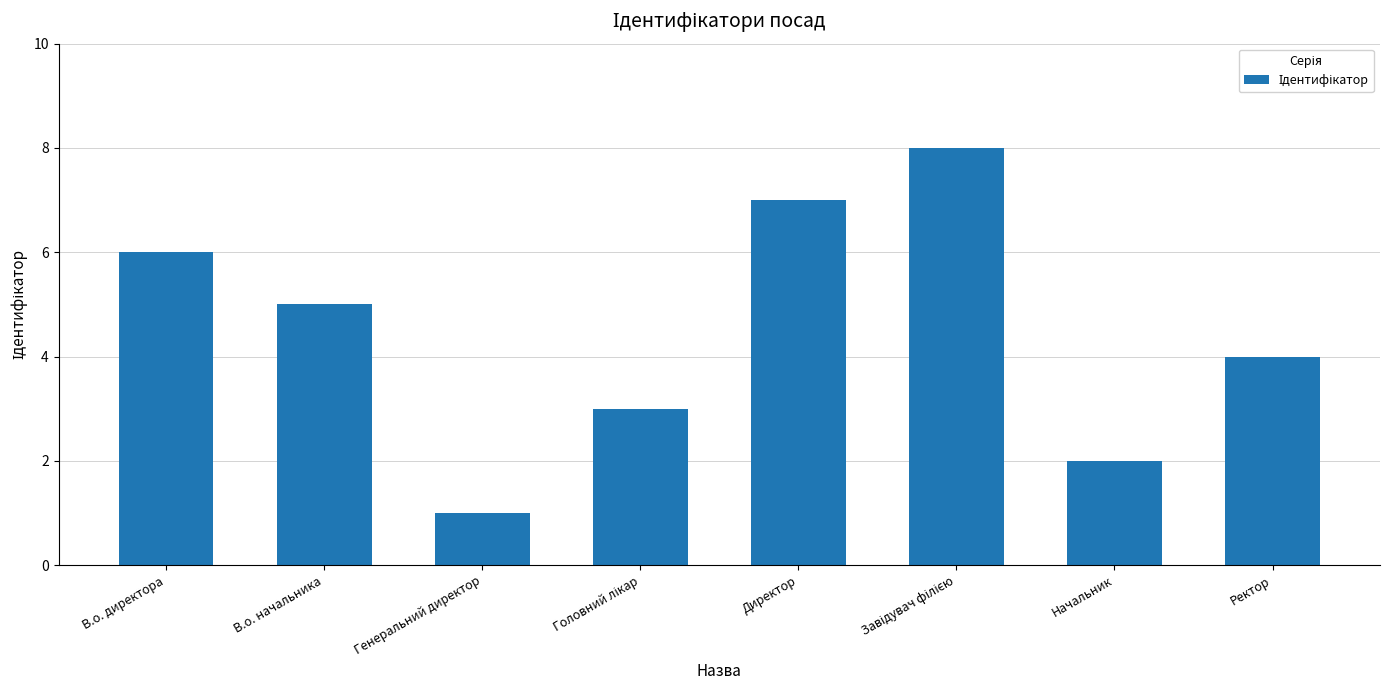

How many values are below 5?

4